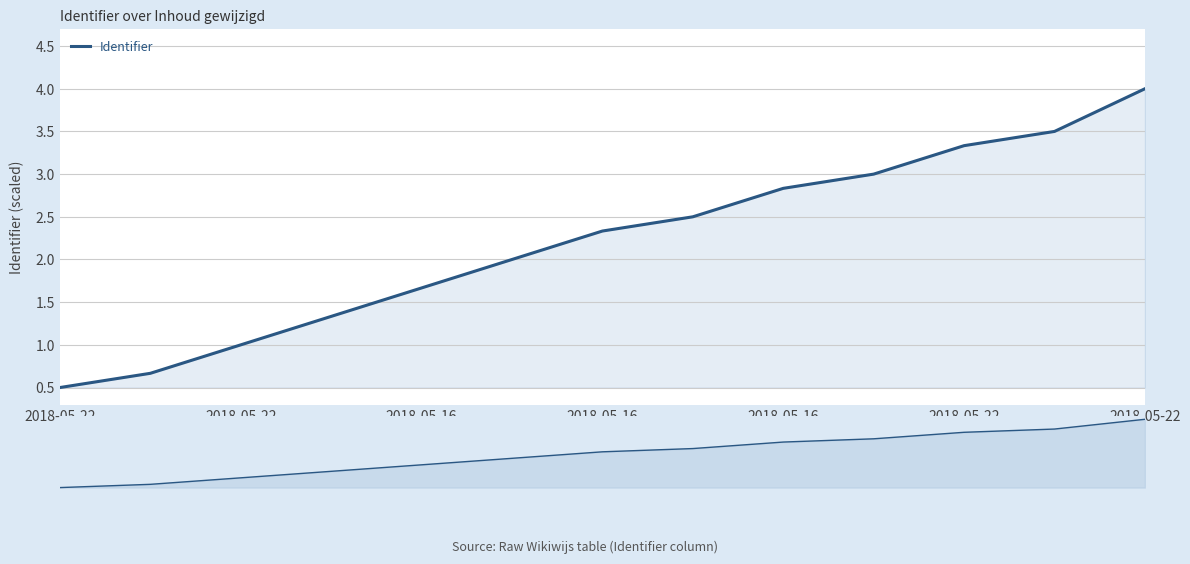

What is the difference between the values at 7 and 2018-05-16?

0.8